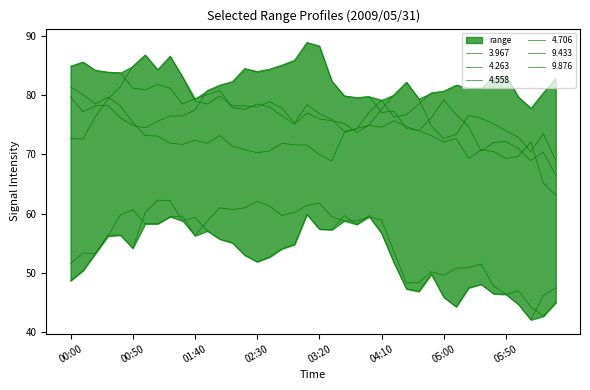

Which category has the highest value in the 9.876 series?

01:10